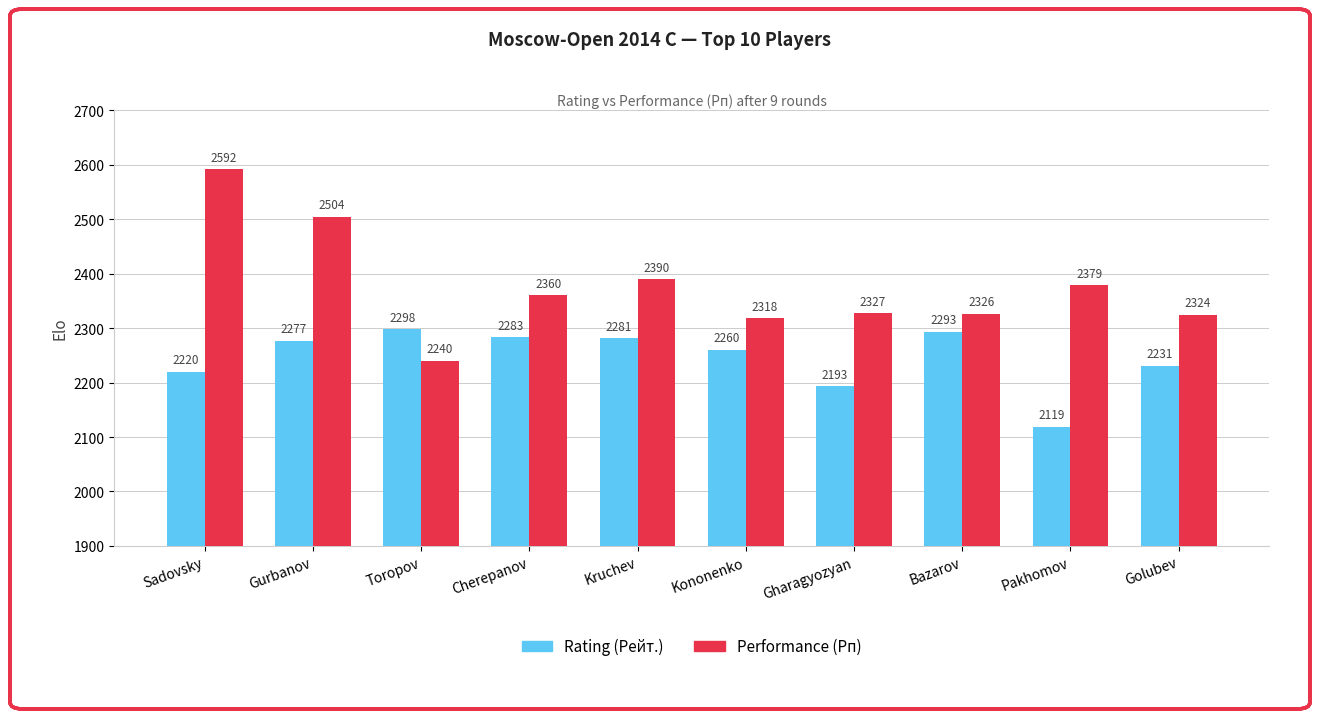

Which series has the largest total across all categories?

Performance (Рп)